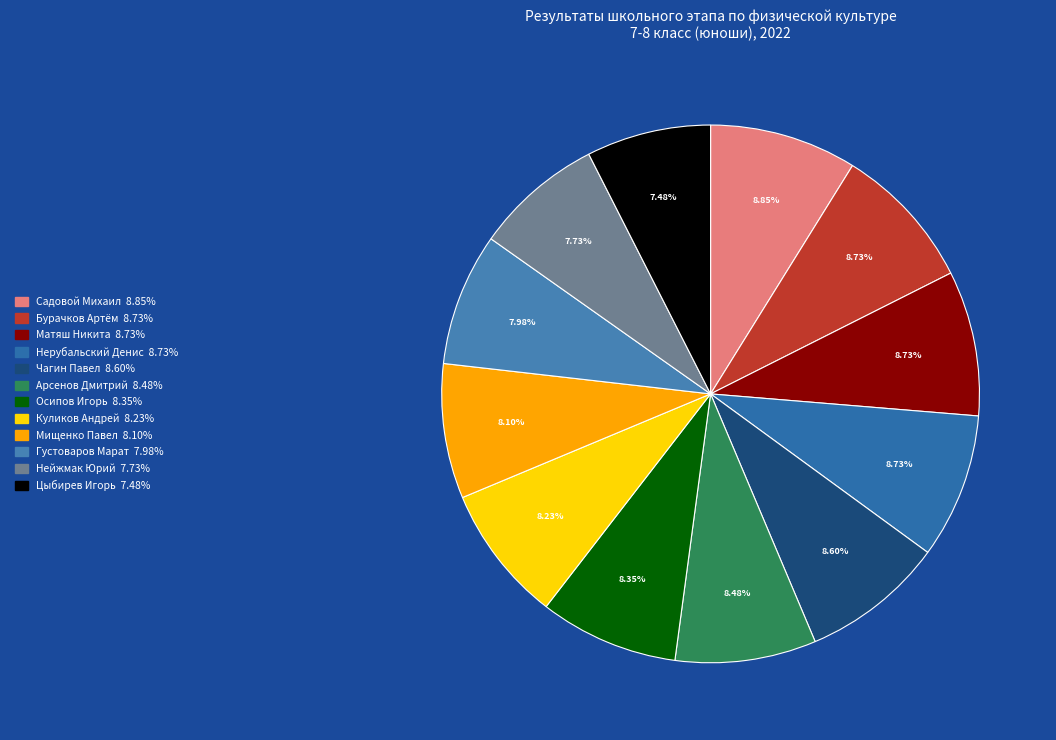

How many segments does this pie chart have?

12